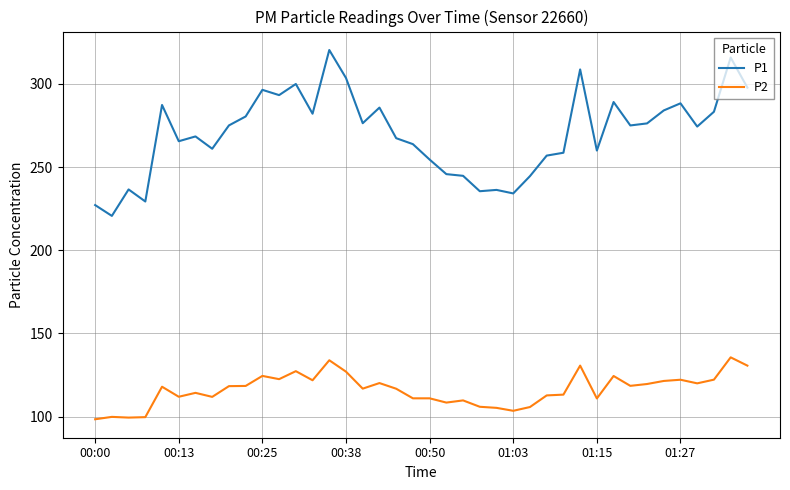

Which series has the largest range (max minus min)?

P1